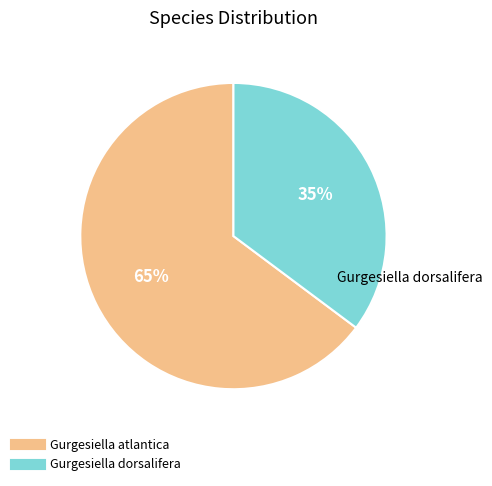

To the nearest percent, what is the difference between the largest and smallest slice percentages?

30%